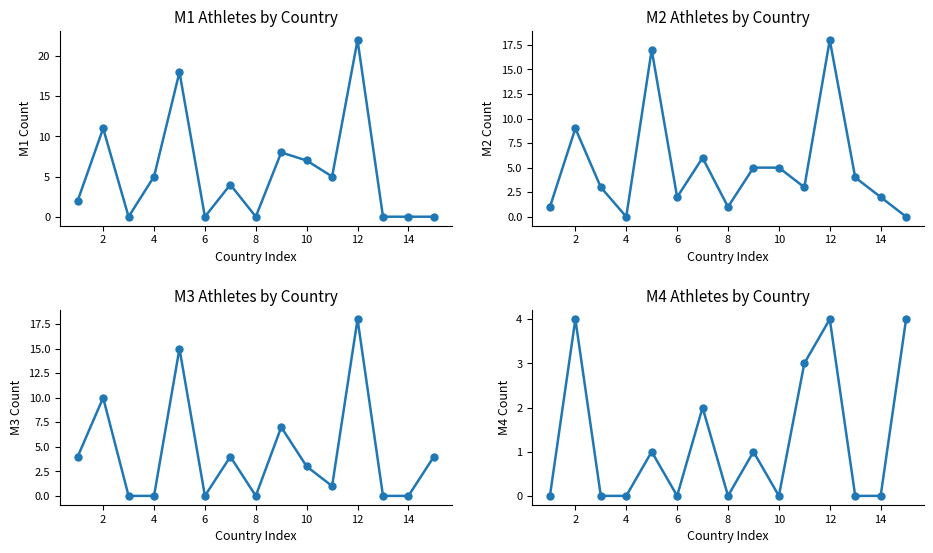

What is the greatest value displayed?

22